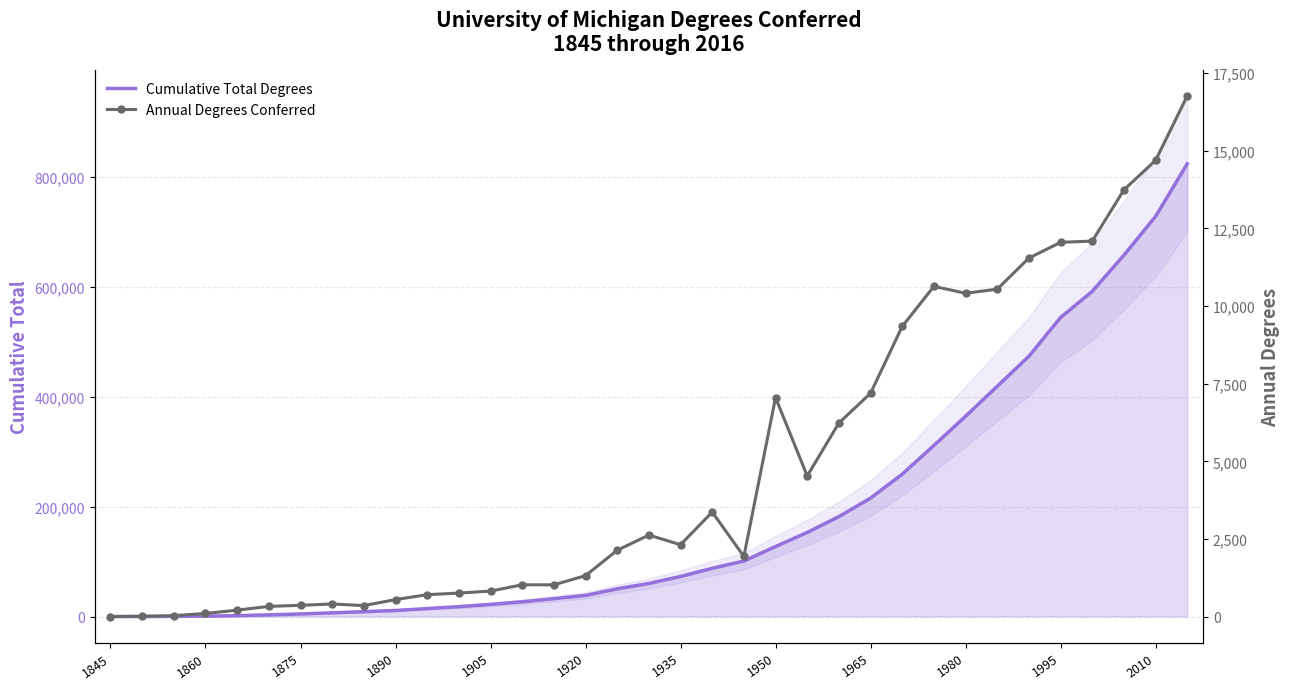

True or false: Annual Degrees Conferred and Cumulative Total Degrees cross at least once.

False